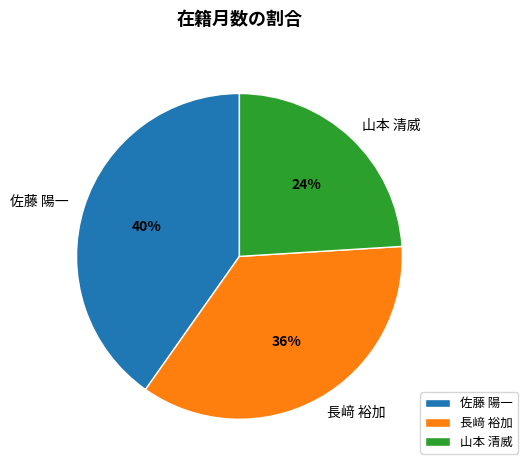

Is it true that 佐藤 陽一 is 28% of the pie?

False